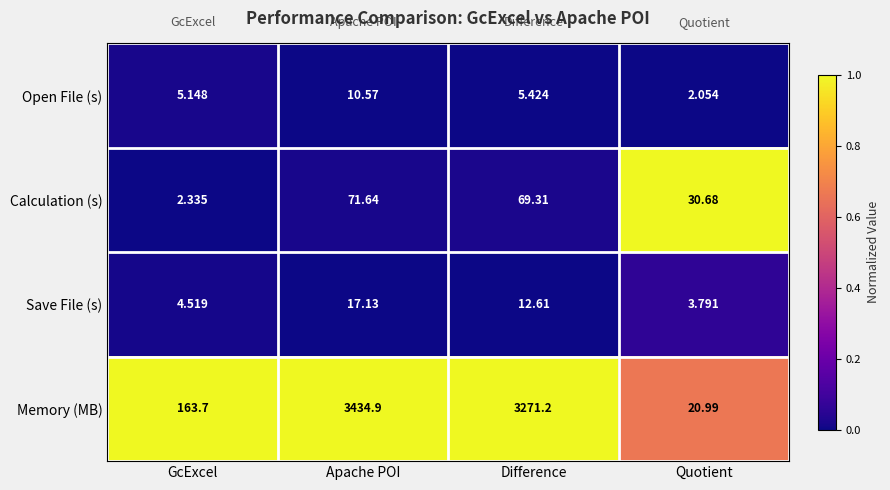

List the series in order of their peak value, lowest first.

Open File (s), Save File (s), Calculation (s), Memory (MB)